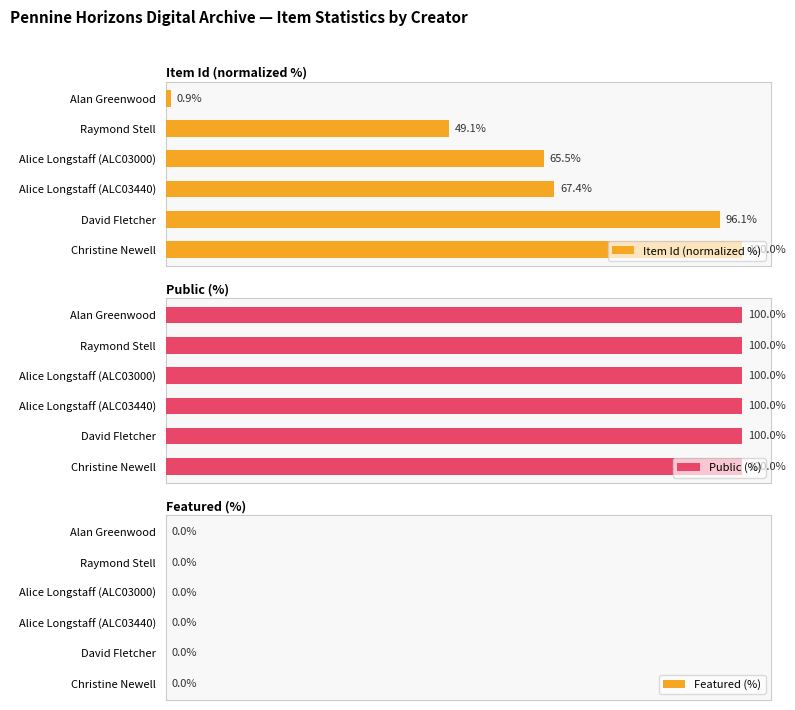

List the labels in order of Item Id (normalized %) value, smallest first.

Alan Greenwood, Raymond Stell, Alice Longstaff (ALC03000), Alice Longstaff (ALC03440), David Fletcher, Christine Newell